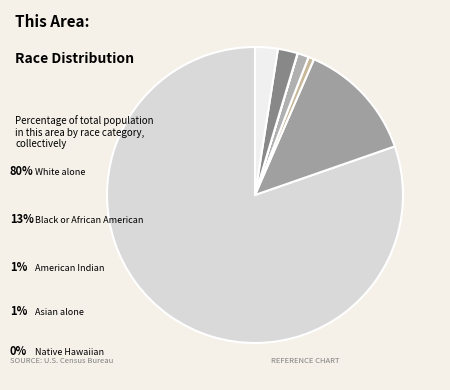

Which category has the biggest portion of the pie?

White alone